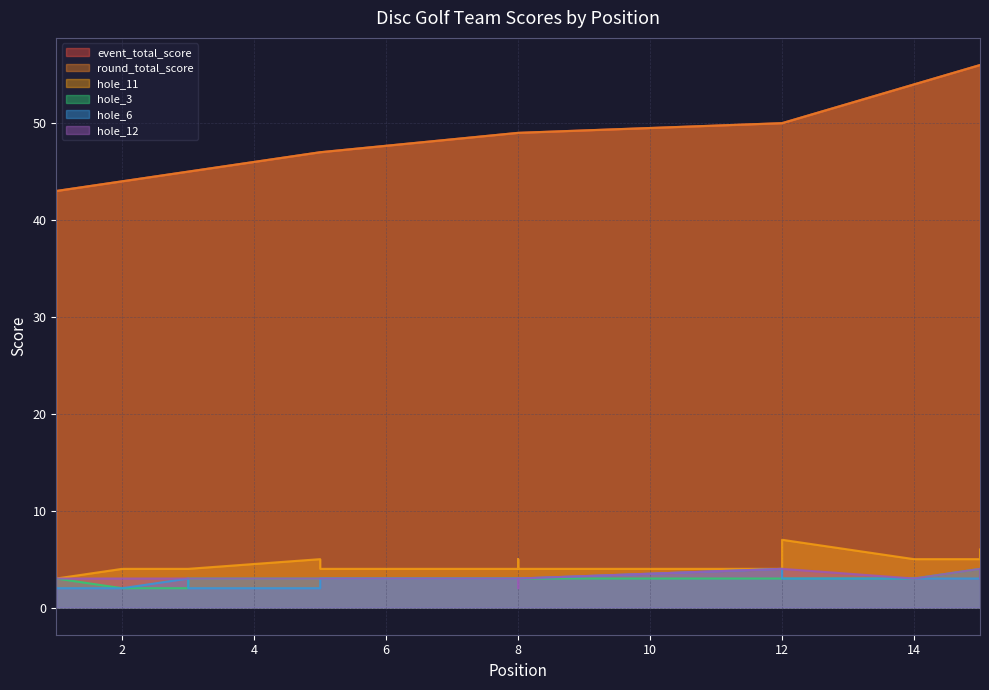

At which label does hole_3 first exceed 3?

15